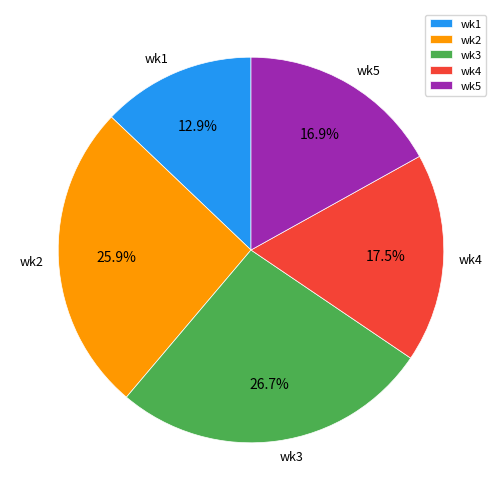

Is there a majority slice in this chart?

No